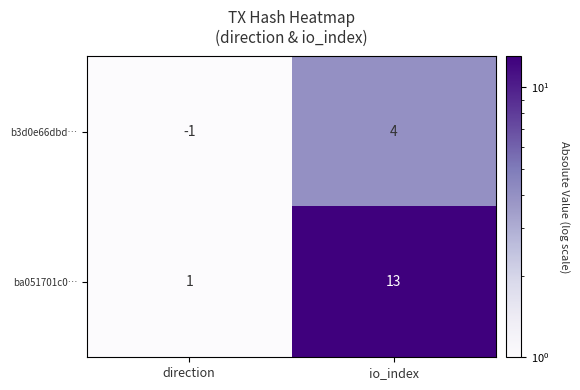

What is the difference between the highest and lowest values at io_index?

9